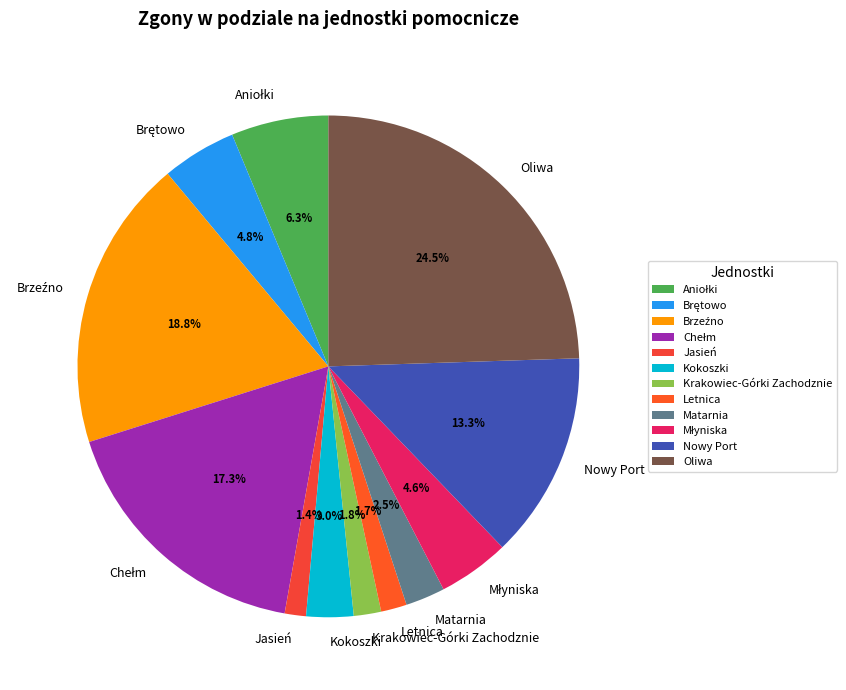

Approximately how many times larger is the value at Krakowiec-Górki Zachodznie compared to Kokoszki?

0.6